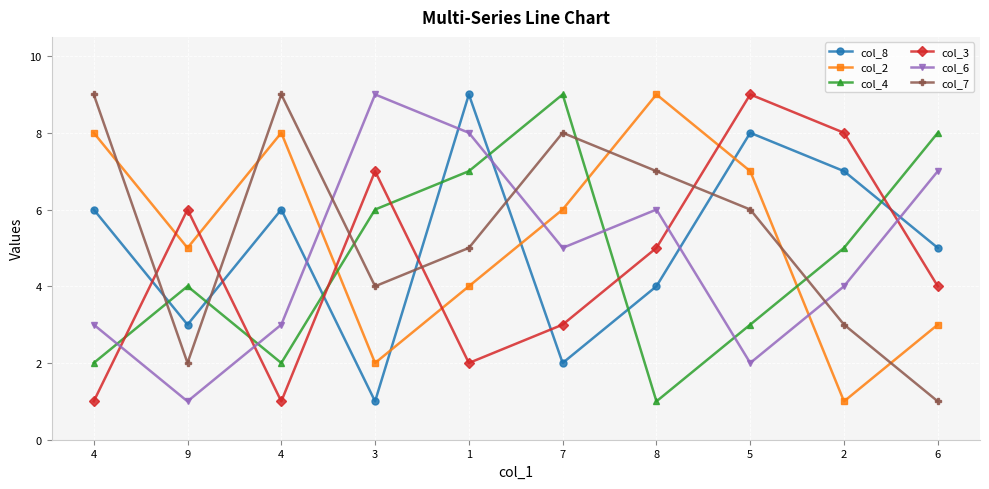

How many series are shown in this chart?

6